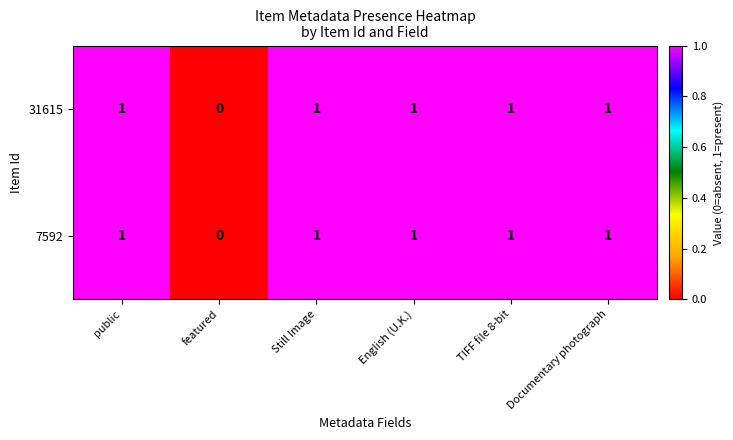

How many 7592 values are between 1 and 2?

5